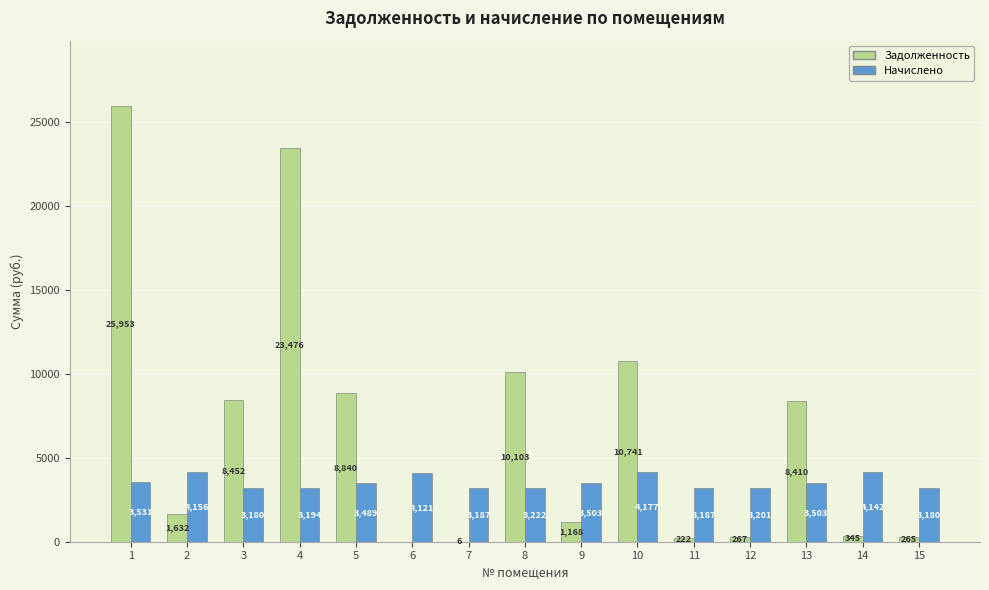

Are the bars horizontal?

No